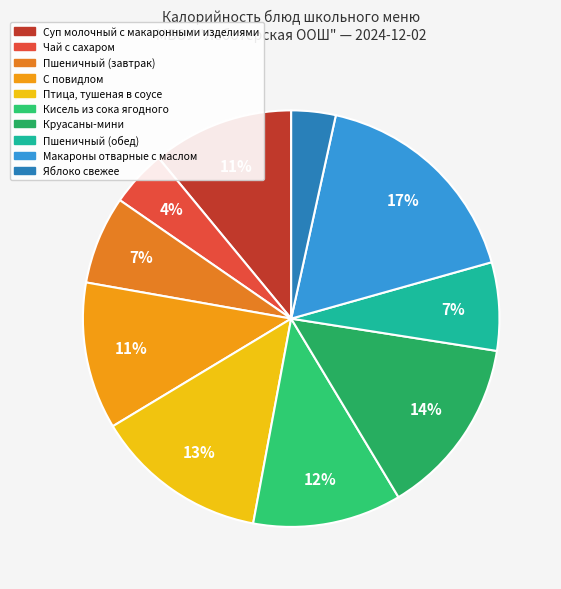

To the nearest percent, what percentage of the pie is Птица, тушеная в соусе?

13%